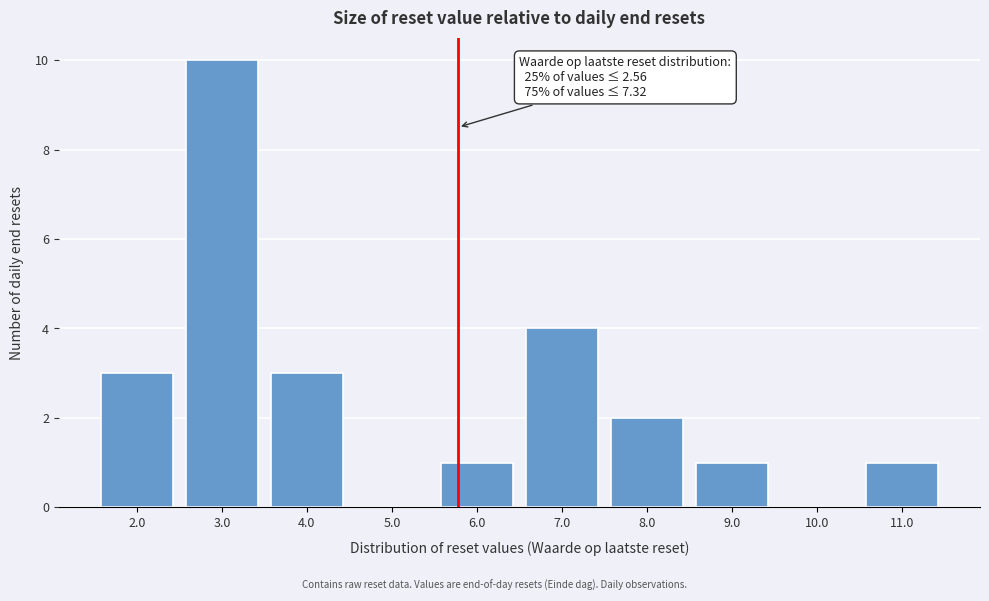

Over which range of the x-axis is the bar tallest?

2.5 to 3.5